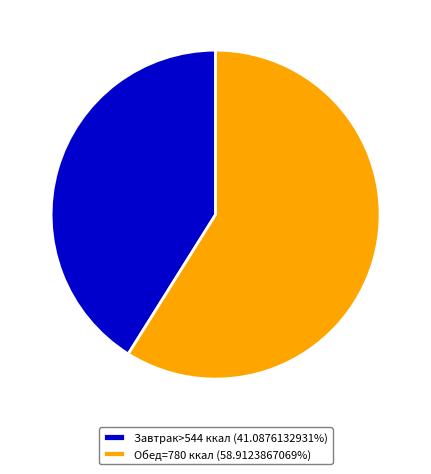

What is the ratio of the value at Завтрак>544 ккал (41.0876132931%) to the value at Обед=780 ккал (58.9123867069%)?

0.7